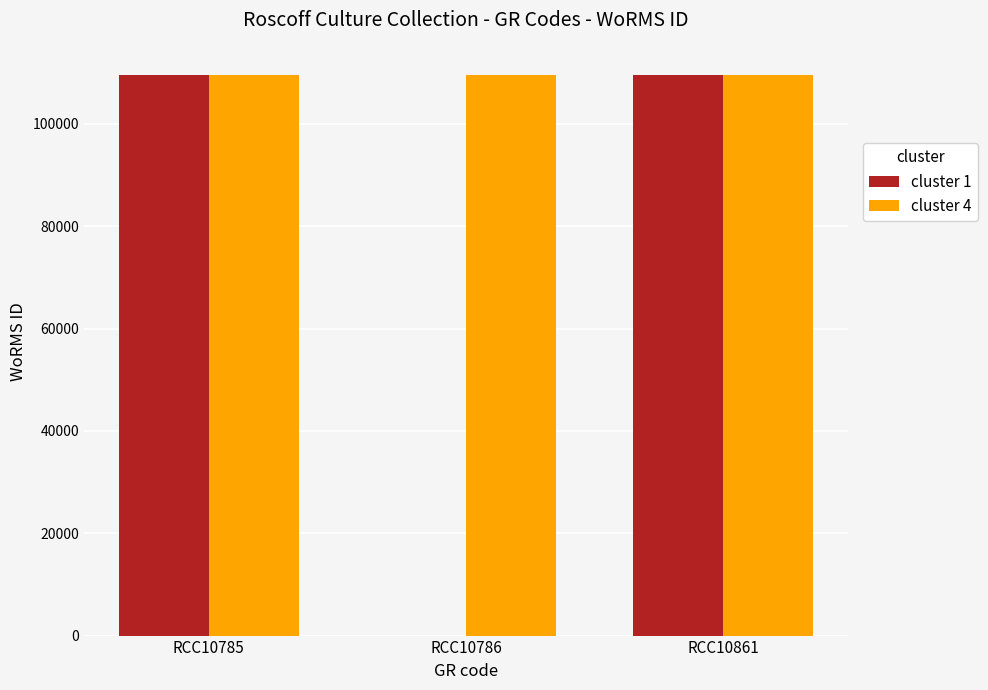

Which series changed the most between RCC10786 and RCC10861?

cluster 1